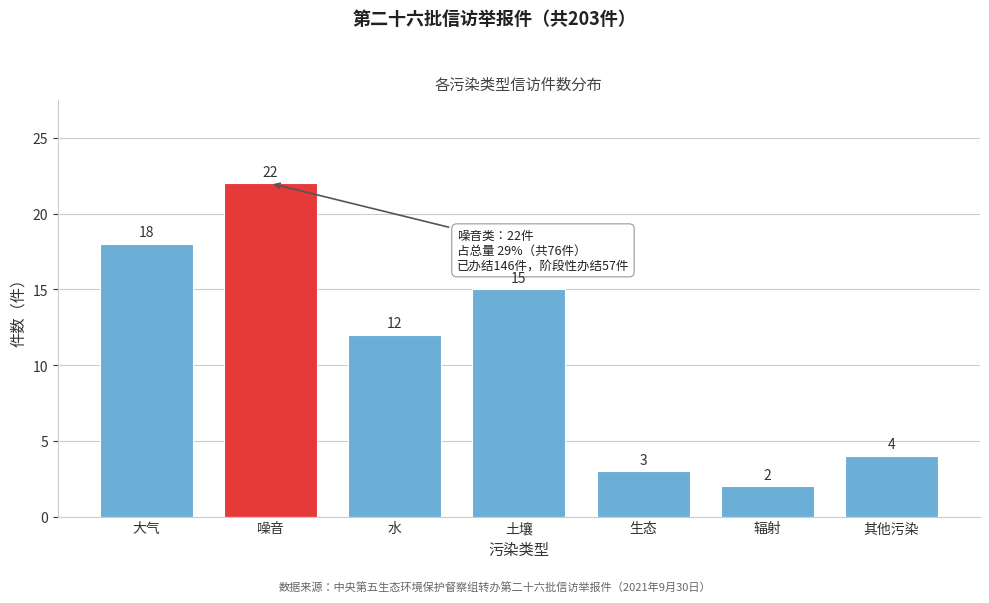

Reading left to right, transcribe all the data shown in this chart.

18	22	12	15	3	2	4